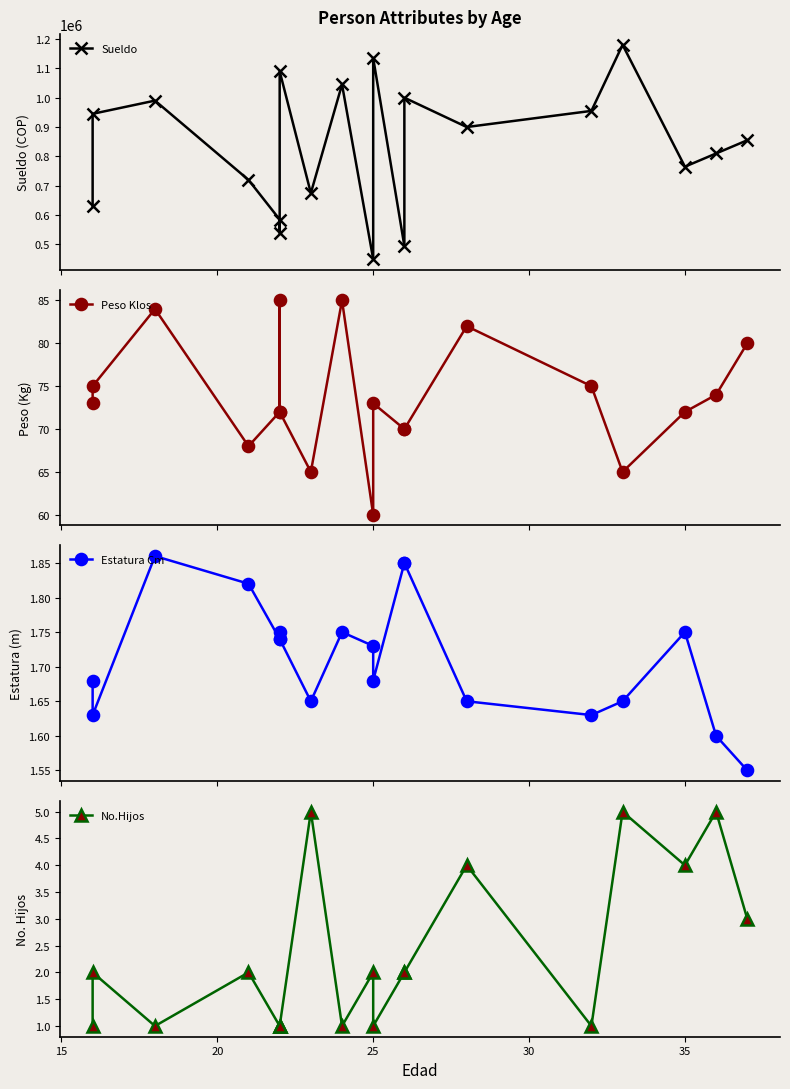

What are all the series names shown in the legend?

Sueldo, Peso Klos, Estatura Cm, No.Hijos